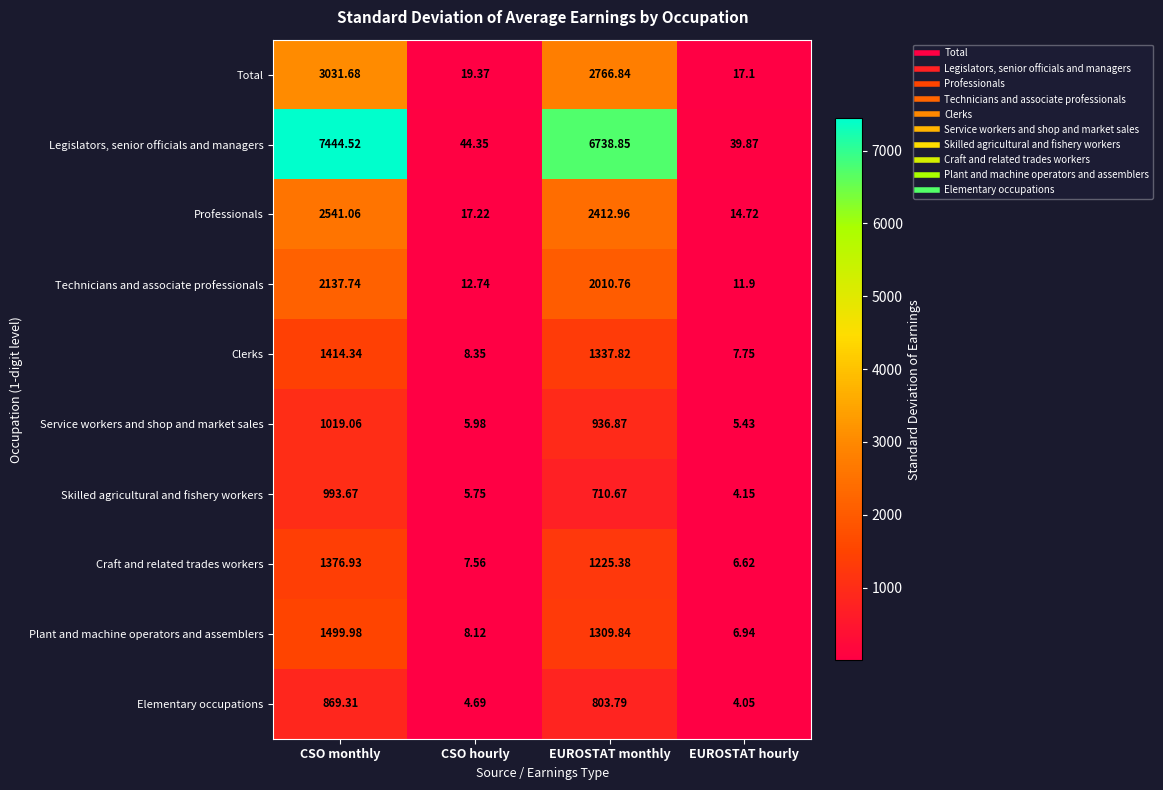

Rank the series at CSO hourly from lowest to highest value.

Elementary occupations, Skilled agricultural and fishery workers, Service workers and shop and market sales, Craft and related trades workers, Plant and machine operators and assemblers, Clerks, Technicians and associate professionals, Professionals, Total, Legislators, senior officials and managers